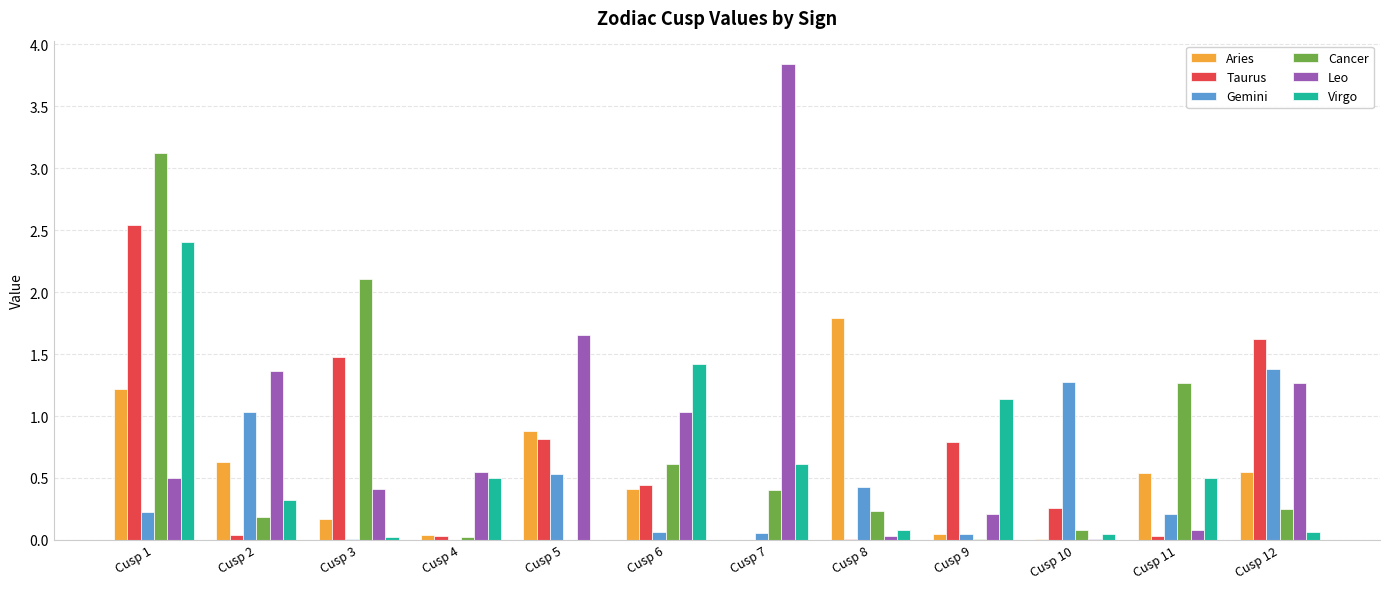

The value of Virgo at Cusp 7 is 0.6. True or false?

True